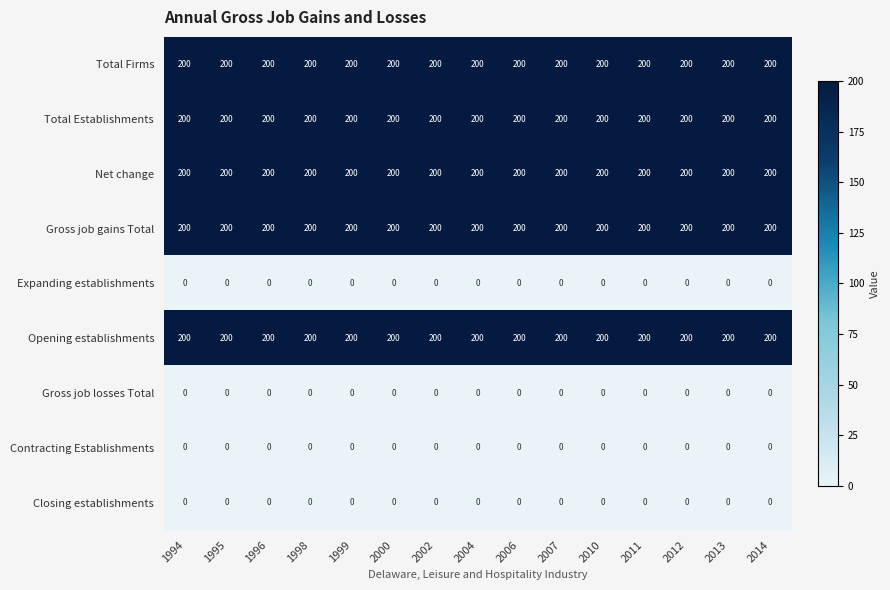

What is the maximum value for Total Establishments?

200